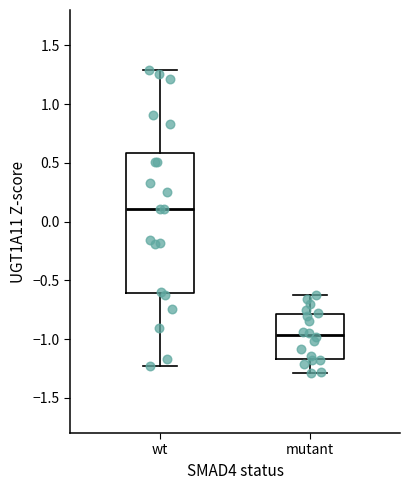

Which box is the tallest, from its lower edge to its upper edge?

wt